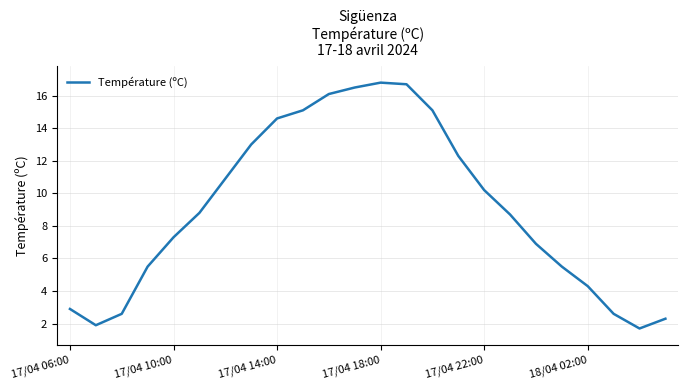

What is the difference between the maximum and minimum values?

15.1